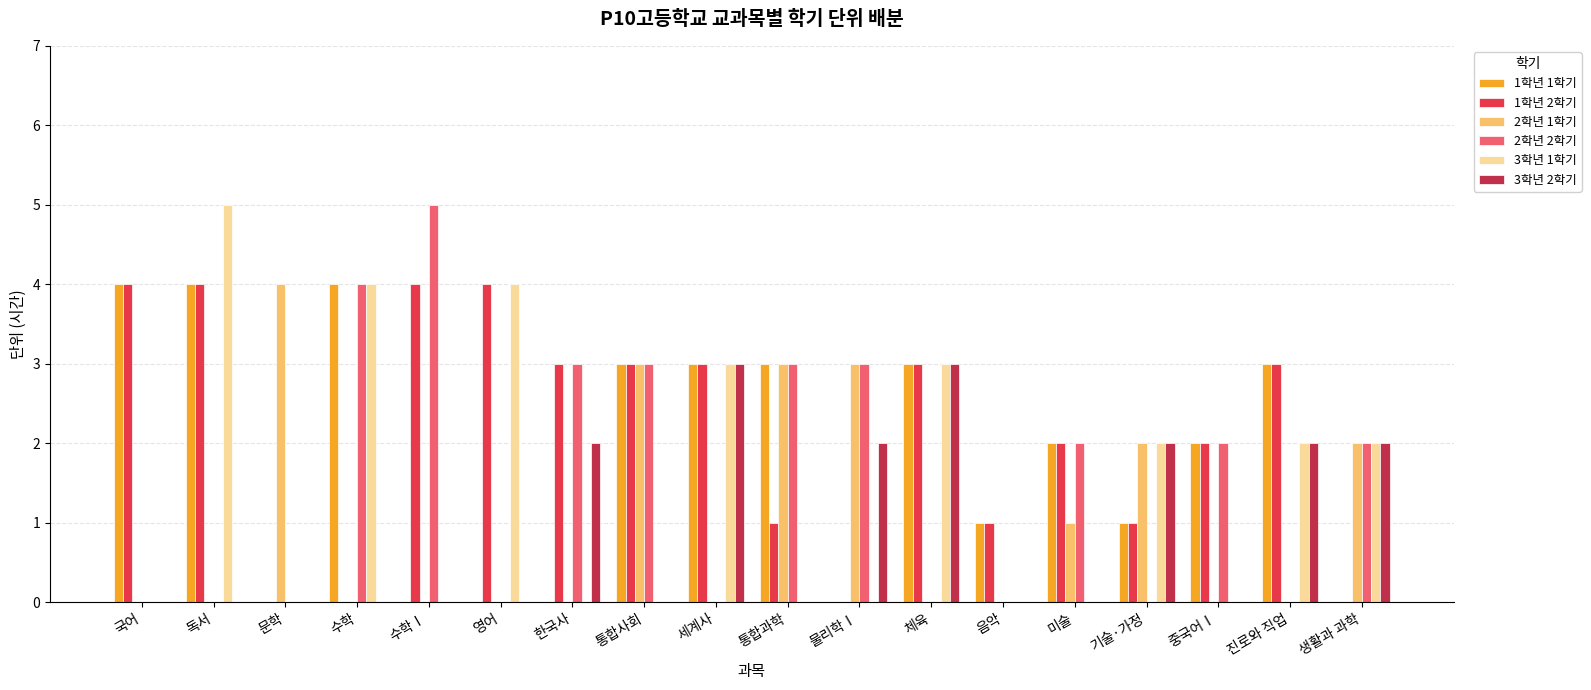

What is the total value across all series at 영어?

8